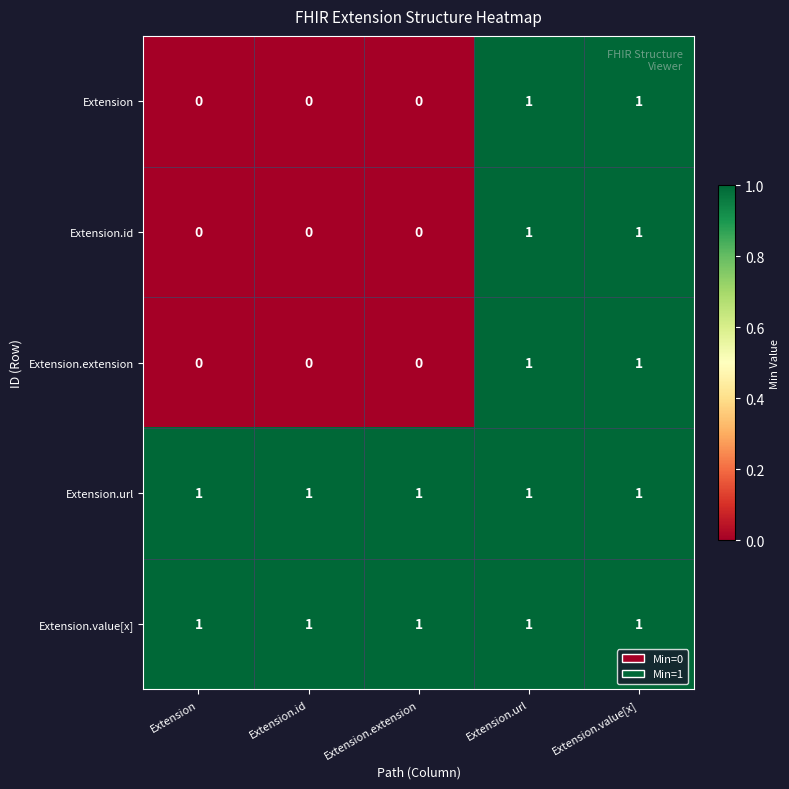

The Extension.value[x] series shows 1 at Extension.url. True or false?

True